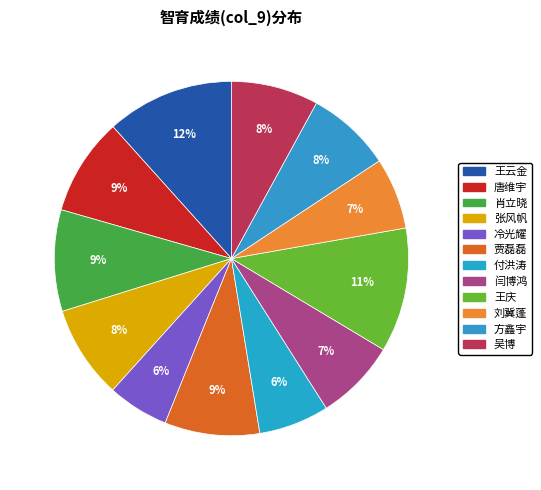

Is there any slice that represents more than half of the pie?

No